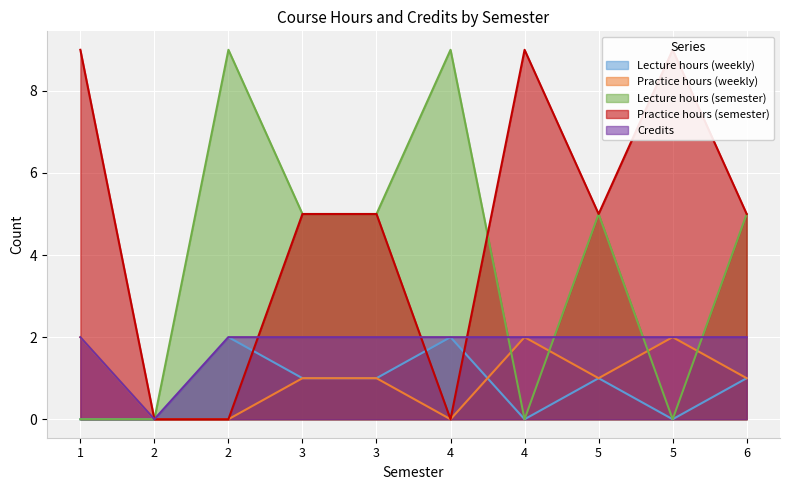

How many values in the Practice hours (weekly) series are below 1?

3